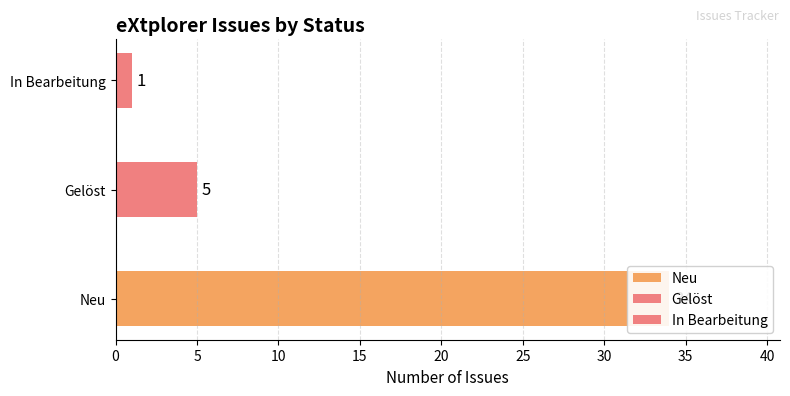

What position from the right is In Bearbeitung?

1